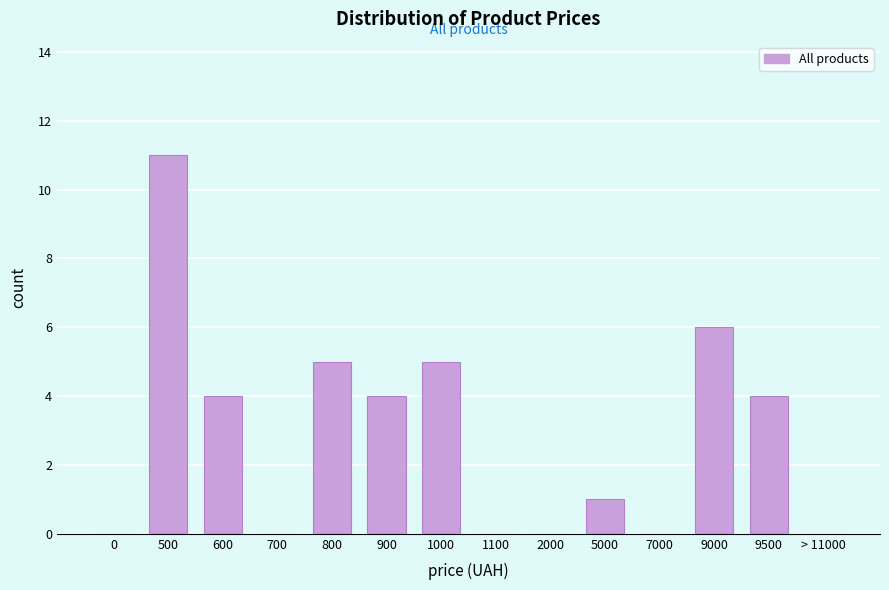

Reading left to right, list all the values displayed in this chart.

0=0	500=11	600=4	700=0	800=5	900=4	1000=5	1100=0	2000=0	5000=1	7000=0	9000=6	9500=4	> 11000=0